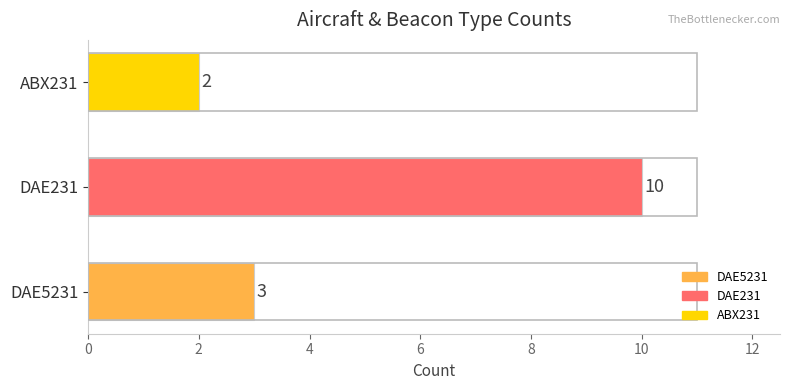

What is the sum of the values at DAE5231 and DAE231?

13